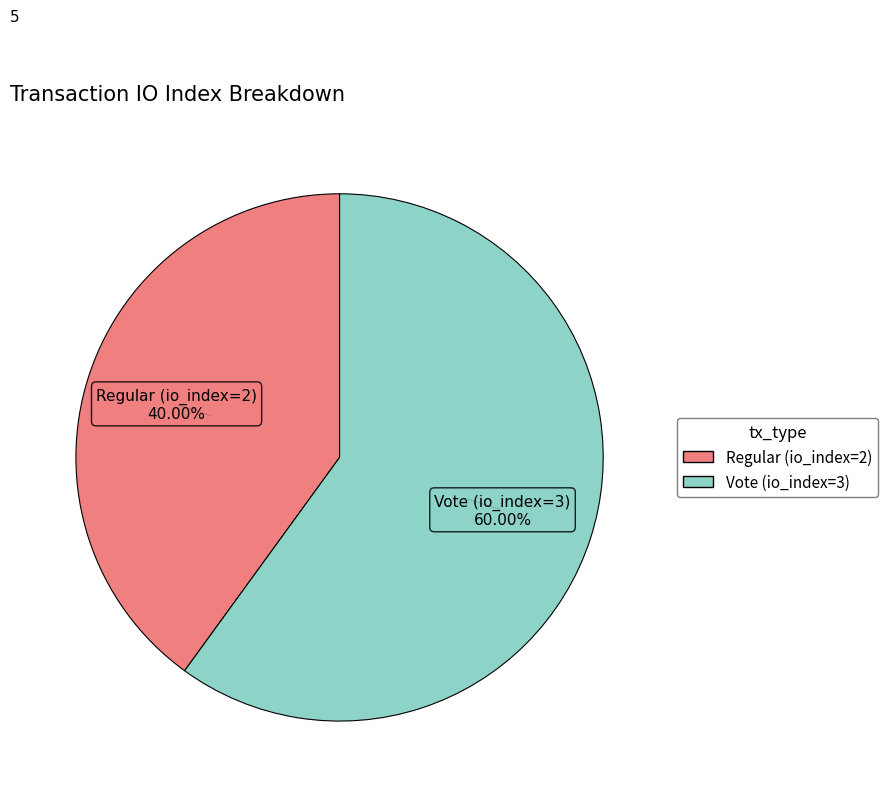

To the nearest percent, what is the difference between the largest and smallest slice percentages?

20%